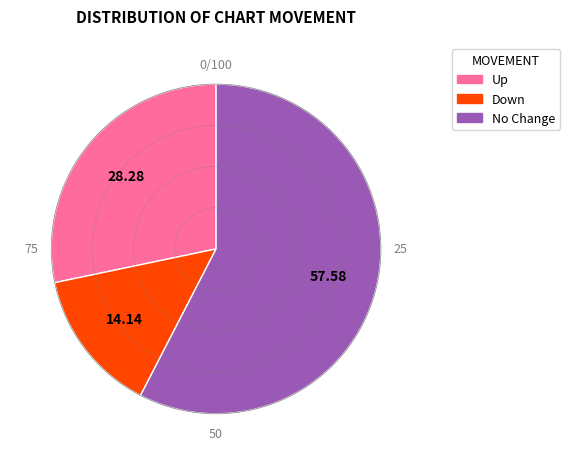

Combined, do Up and No Change account for over 50%?

Yes